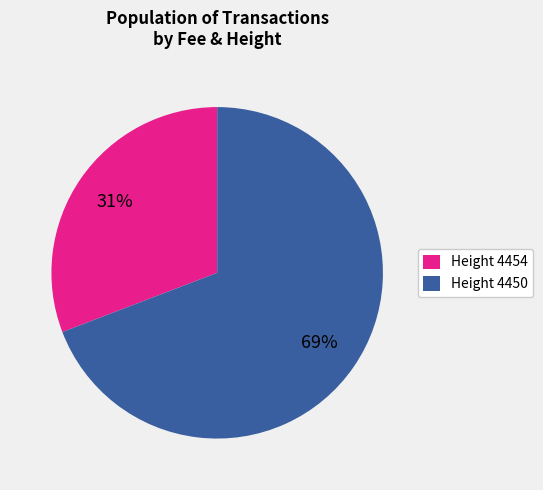

To the nearest percent, what percentage of the pie is Height 4454?

31%